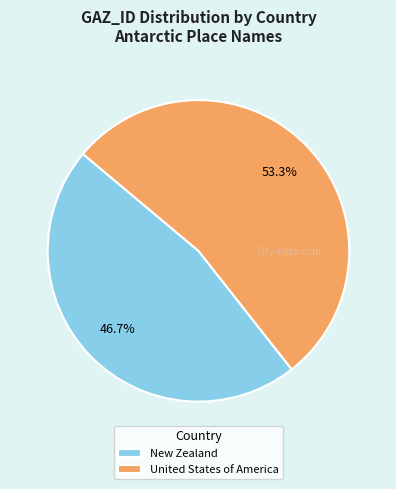

To the nearest percent, what is the average slice percentage?

50%